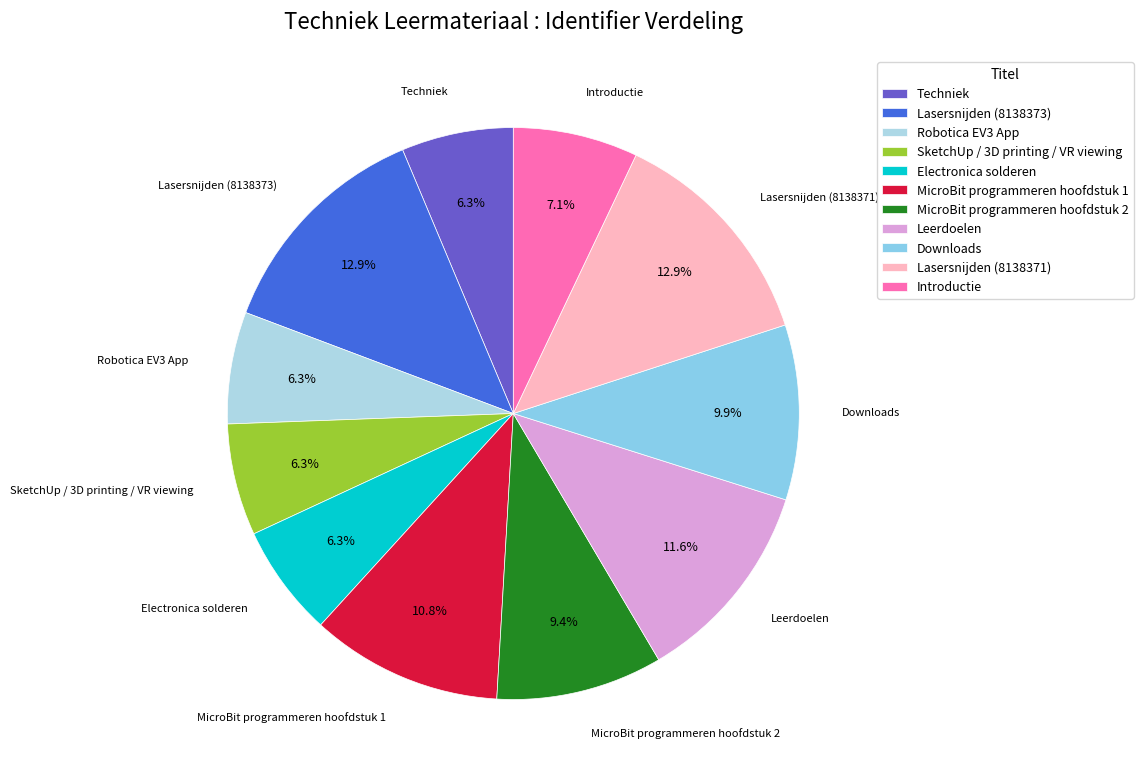

What percentage do Robotica EV3 App and Introductie together represent?

13.4%